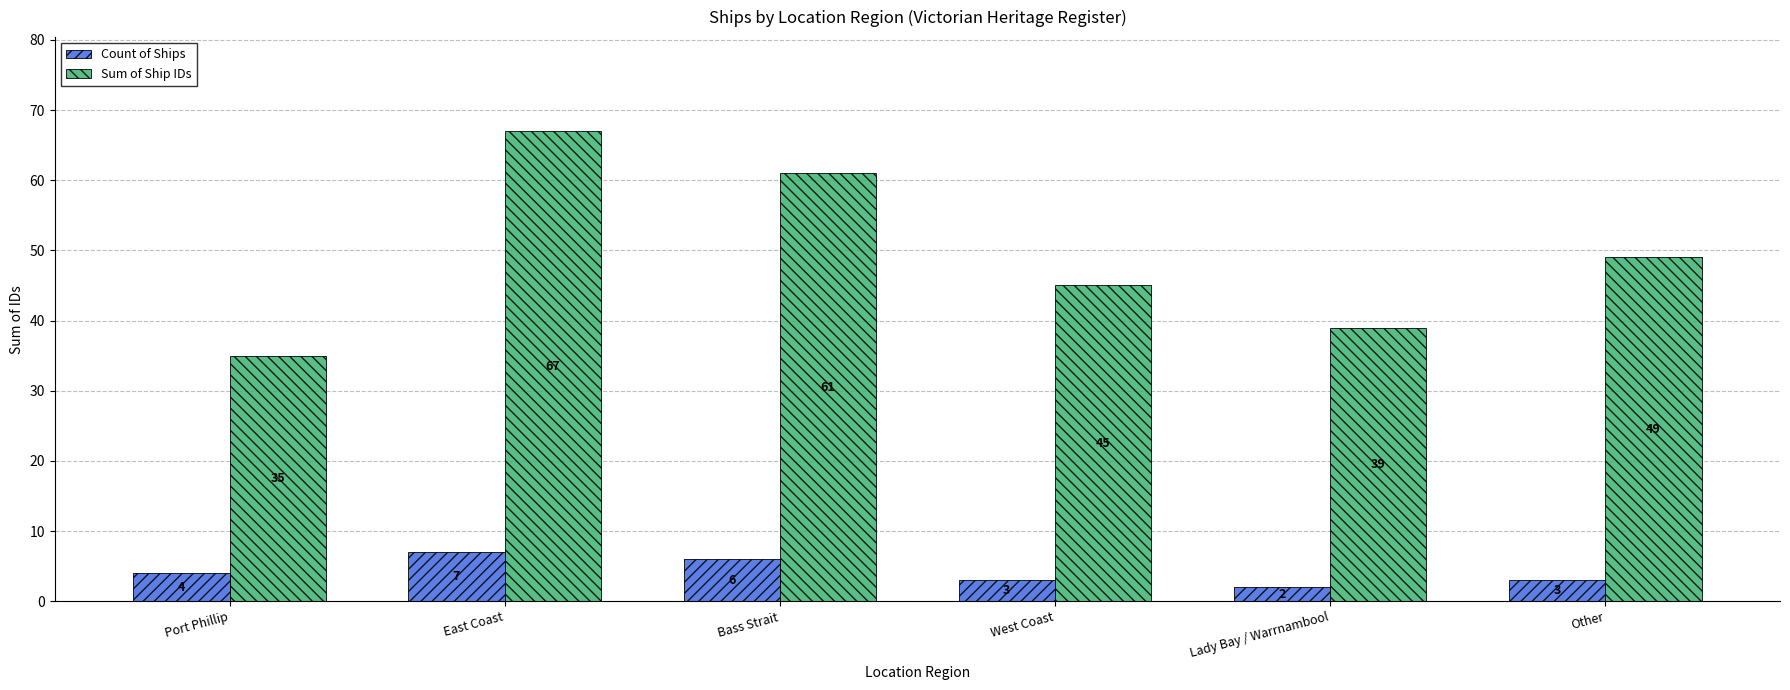

How many groups of bars are there?

6